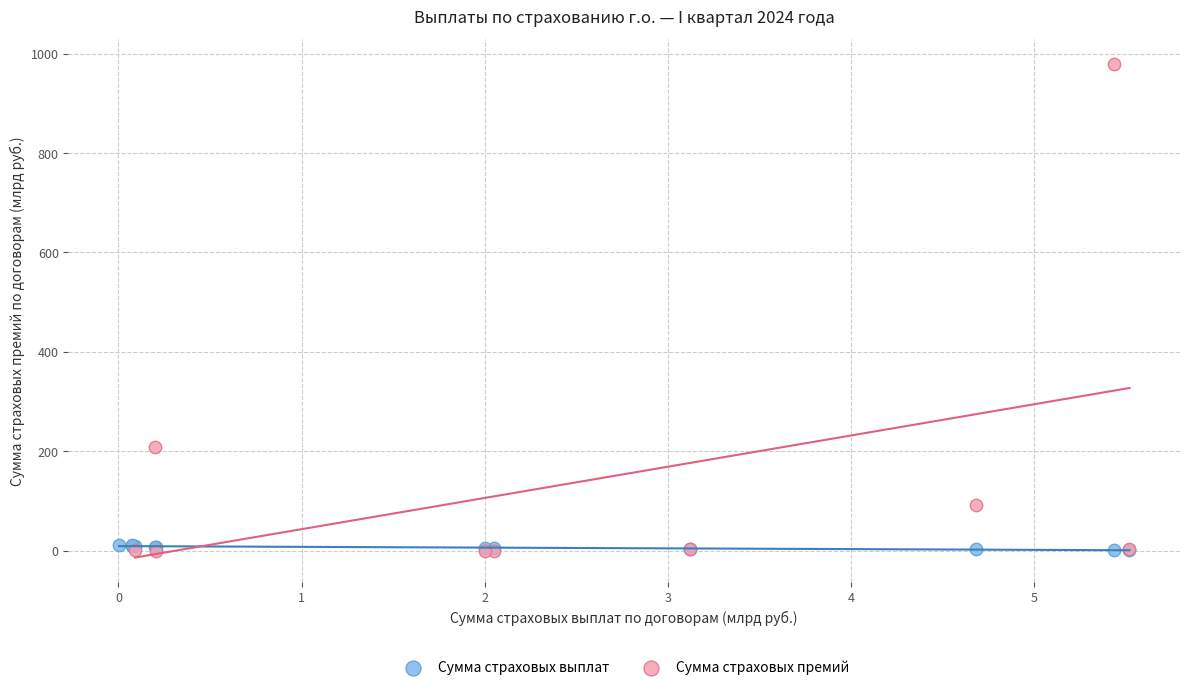

Which series contains the highest Y value?

Сумма страховых премий